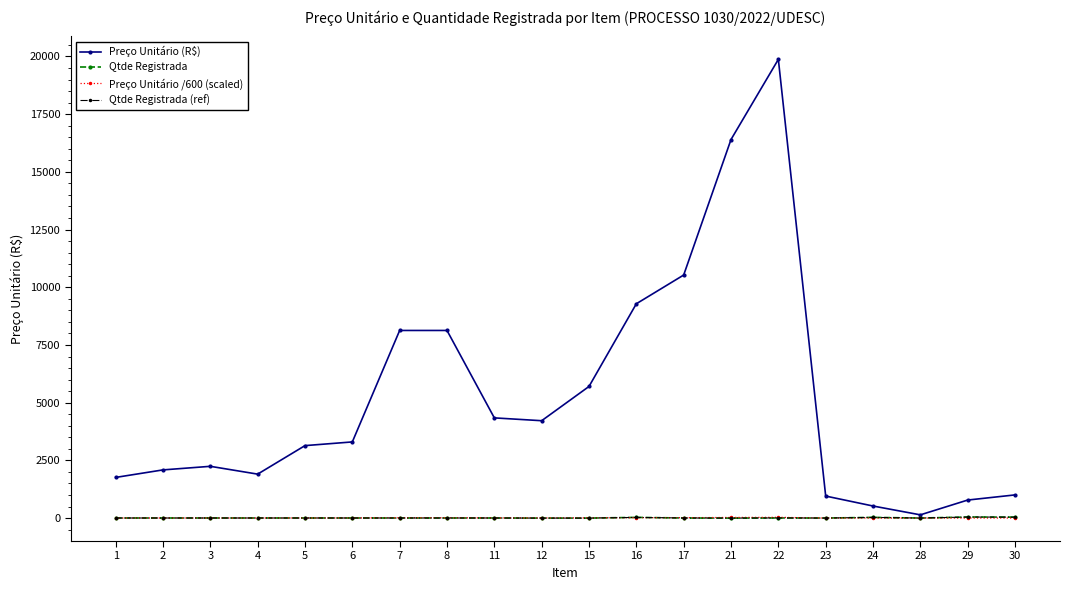

Does the chart have visible grid lines?

No